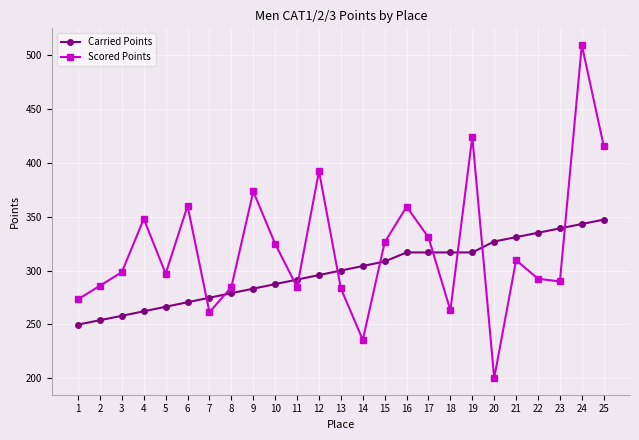

What is the sum of the Scored Points values at 1 and 3?

571.8